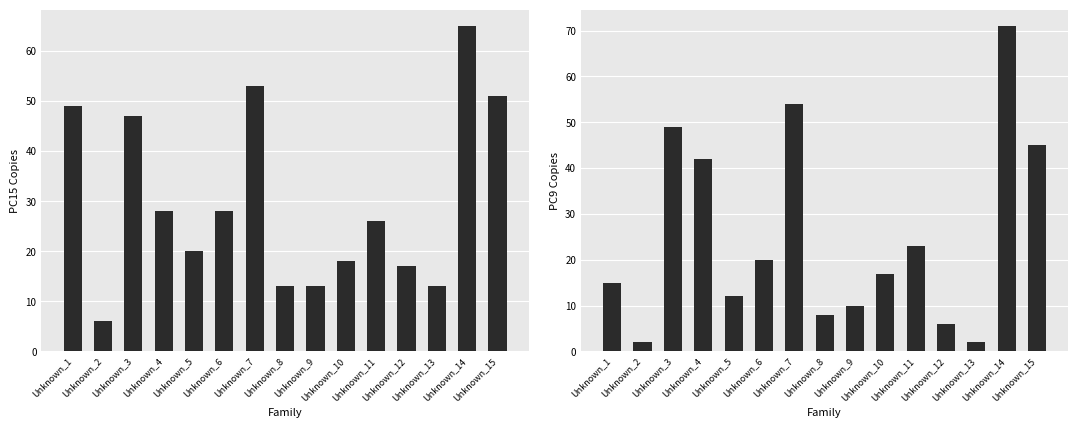

How many groups of bars are there?

15